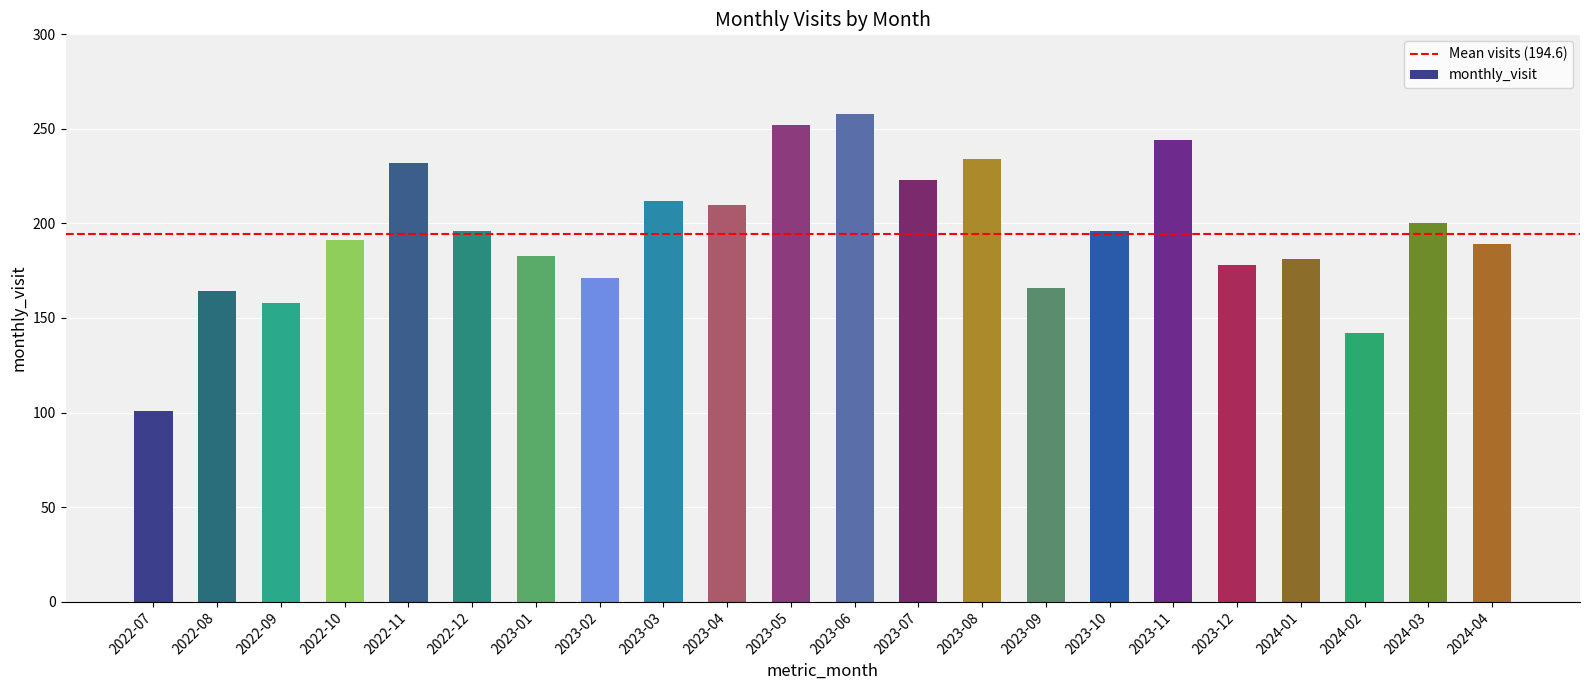

Approximately how many times larger is the value at 2022-11 compared to 2023-12?

1.3